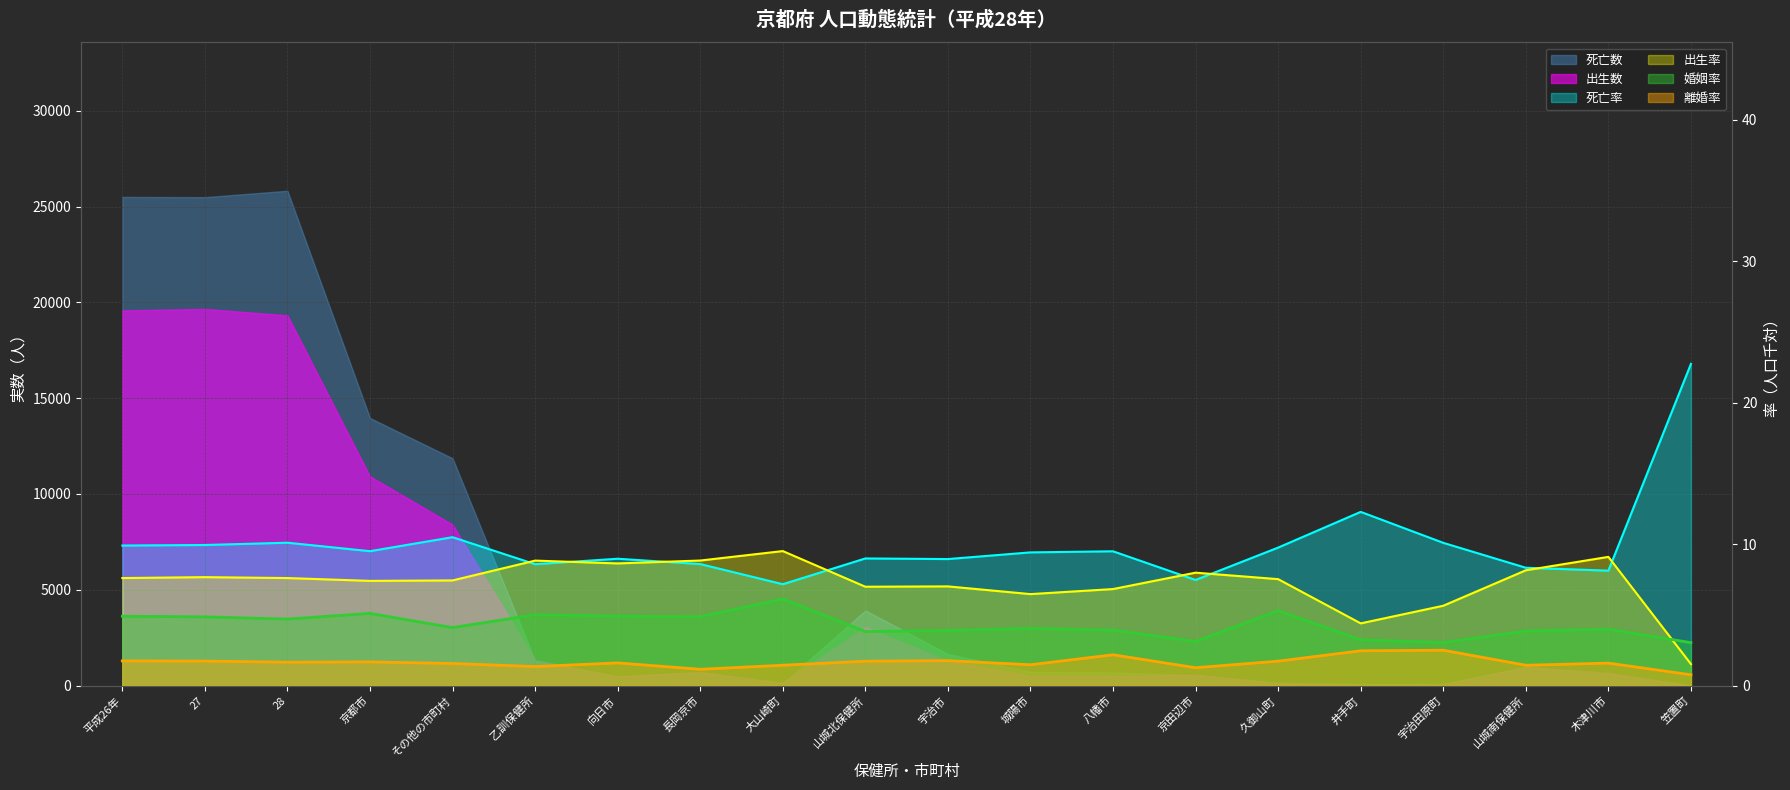

What is the label of the 1st point from the left?

平成26年